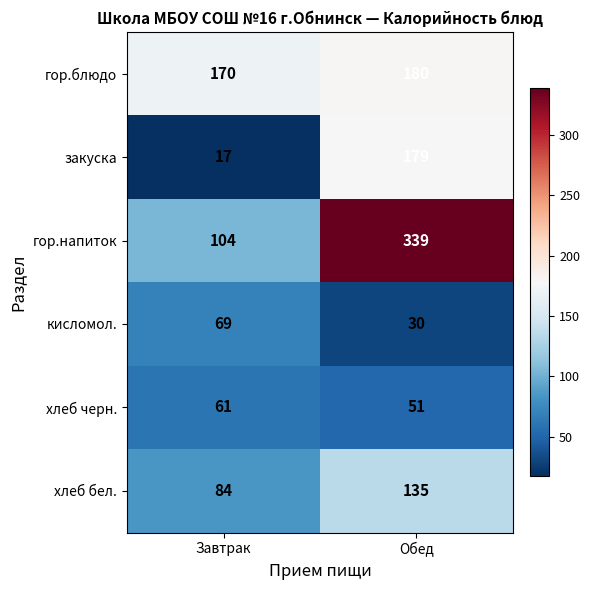

Which category has the highest value across all series?

Обед